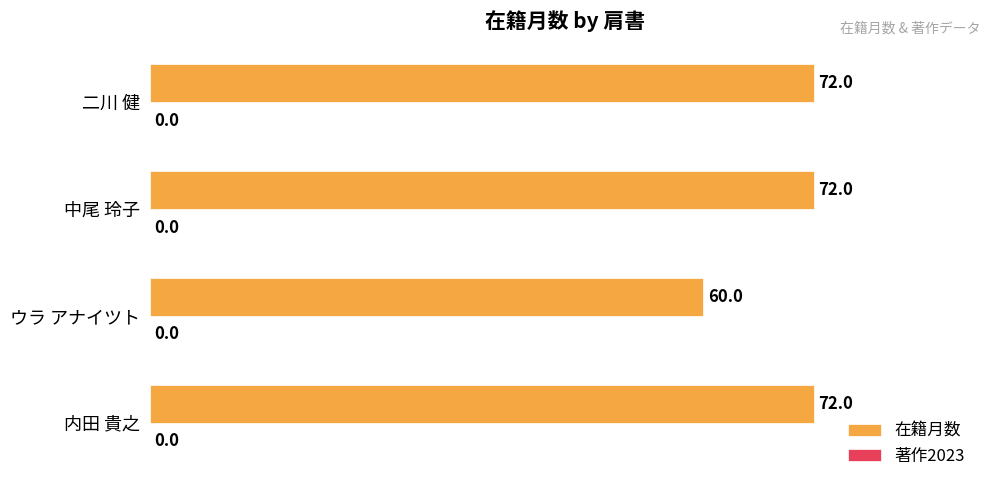

What is the sum of all values?

276